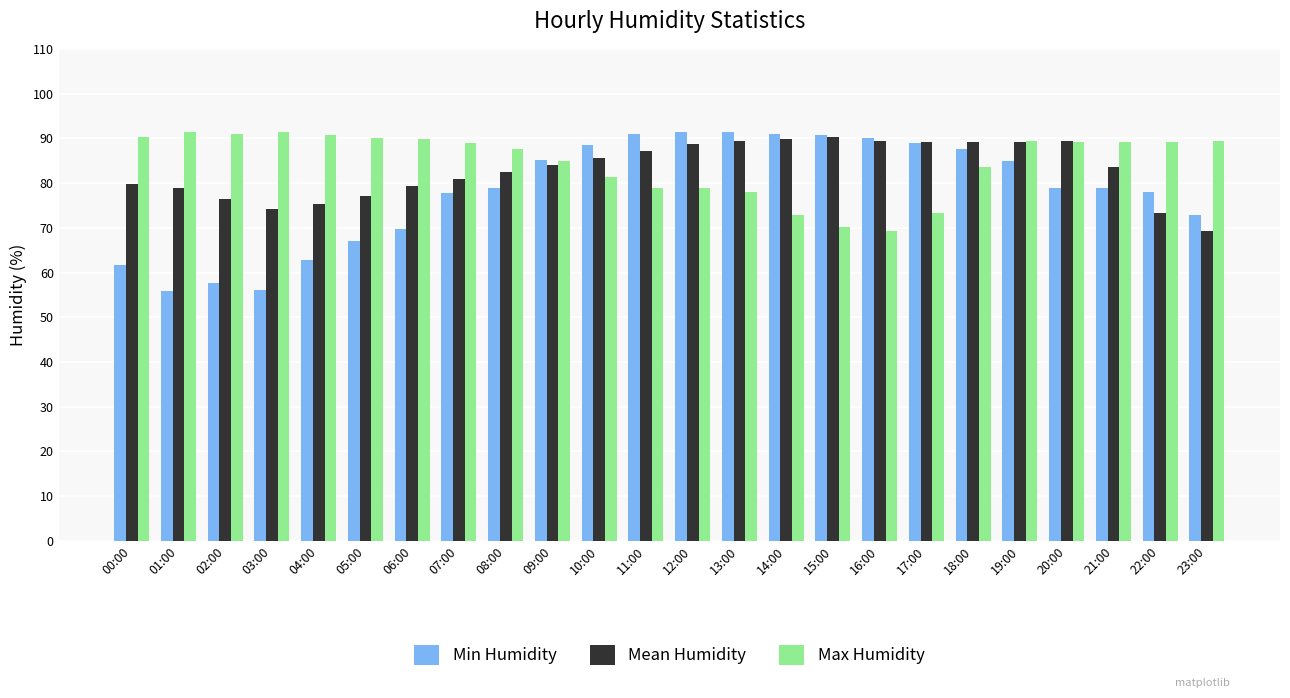

Which series changed the most between 03:00 and 22:00?

Min Humidity